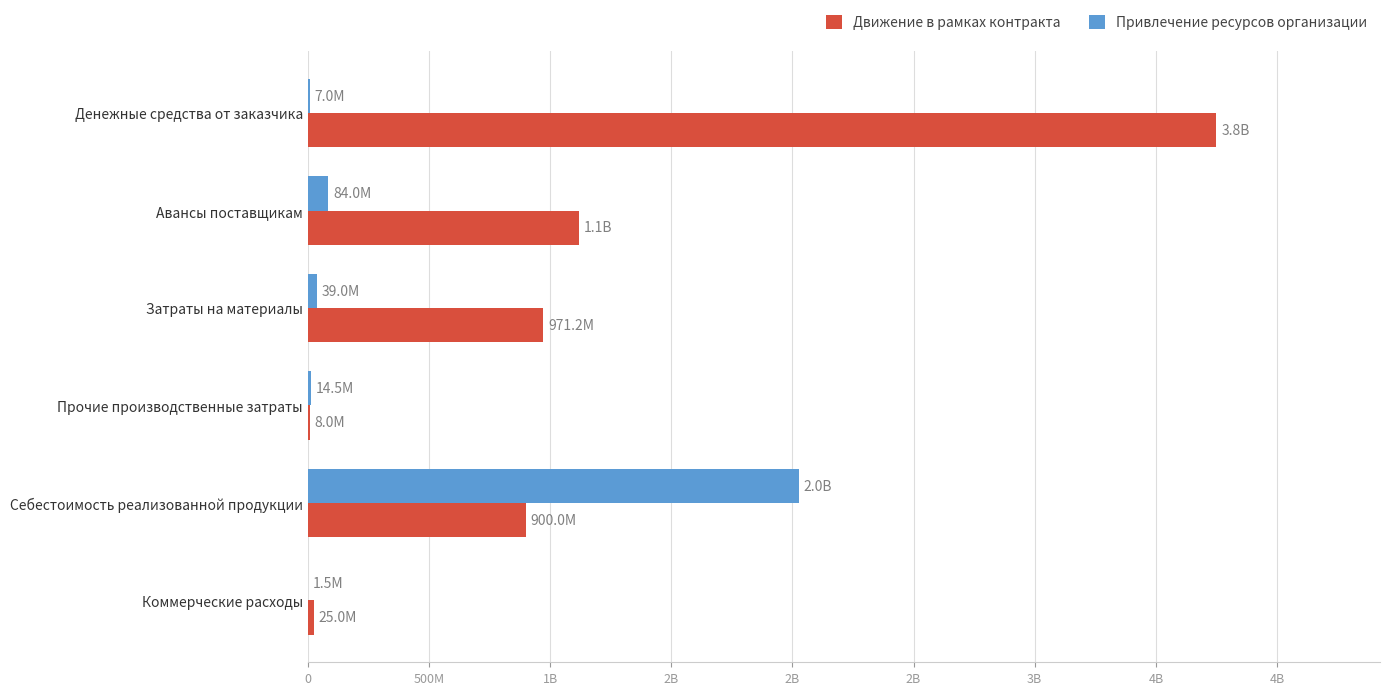

Which series has the largest total across all categories?

Движение в рамках контракта